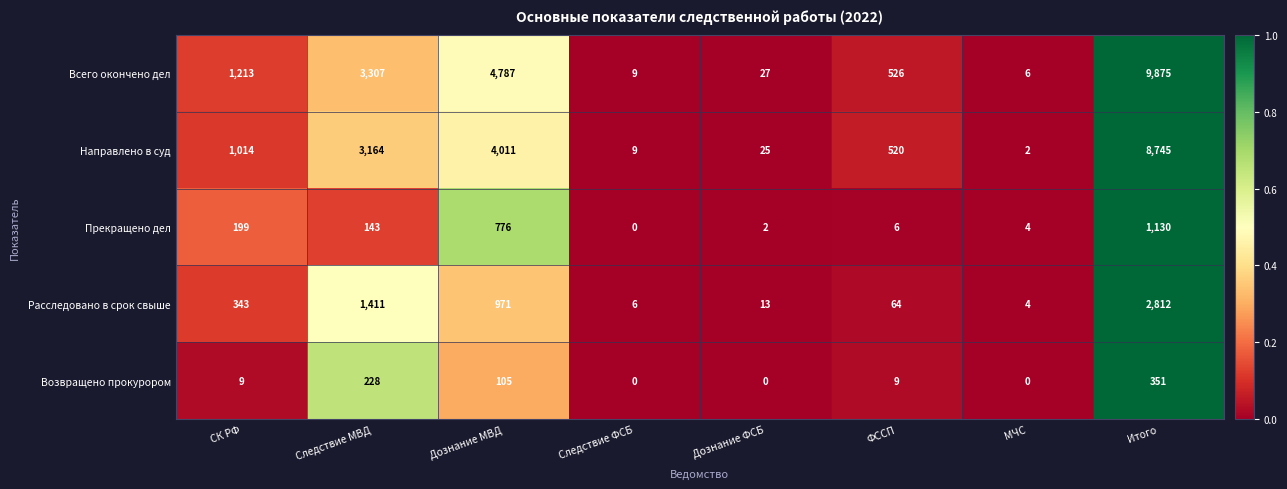

Which series has the largest range (max minus min)?

Всего окончено дел